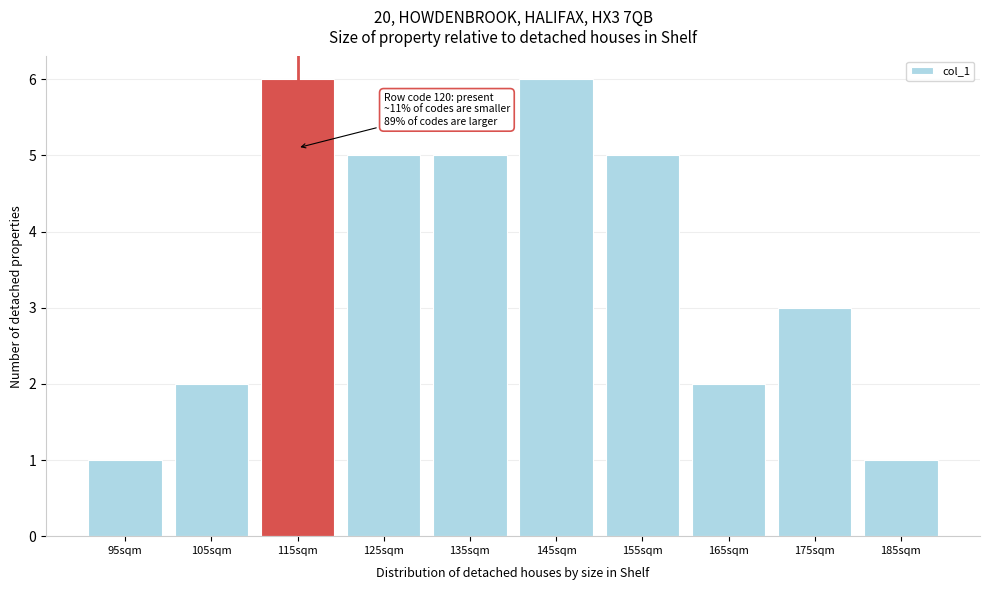

Reading left to right, transcribe all the data shown in this chart.

1	2	6	5	5	6	5	2	3	1